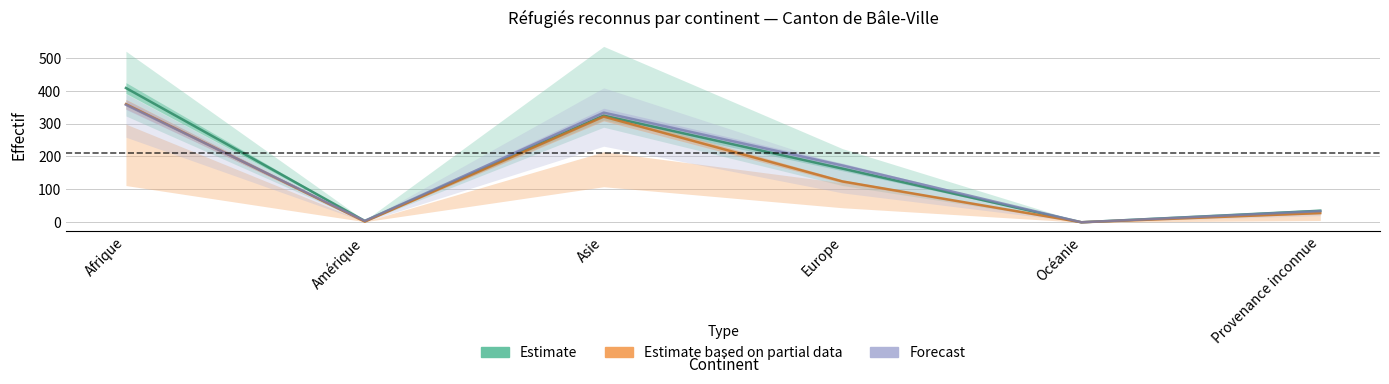

What value does the Forecast series have at Asie?

333.2